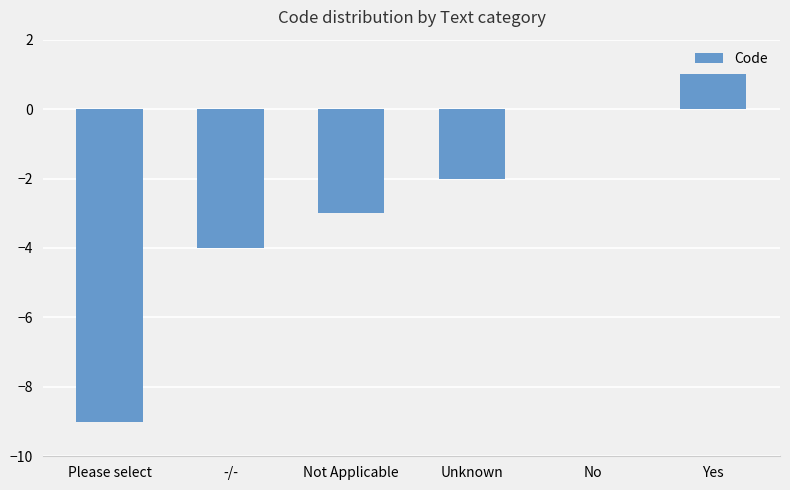

What is the sum of the values at Please select and -/-?

-13